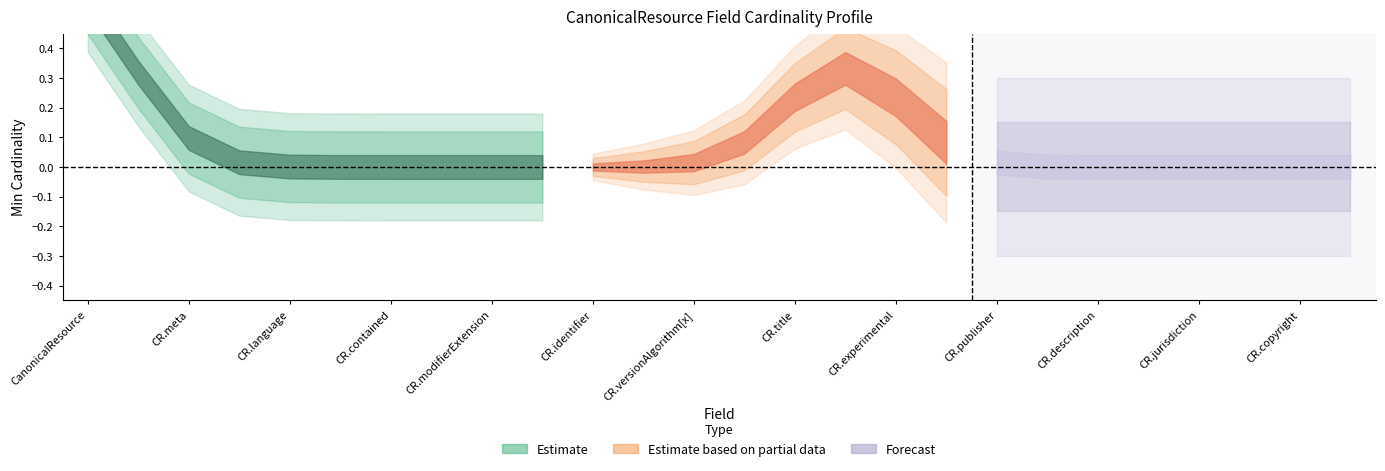

True or false: Min and Base_Min cross at least once.

False